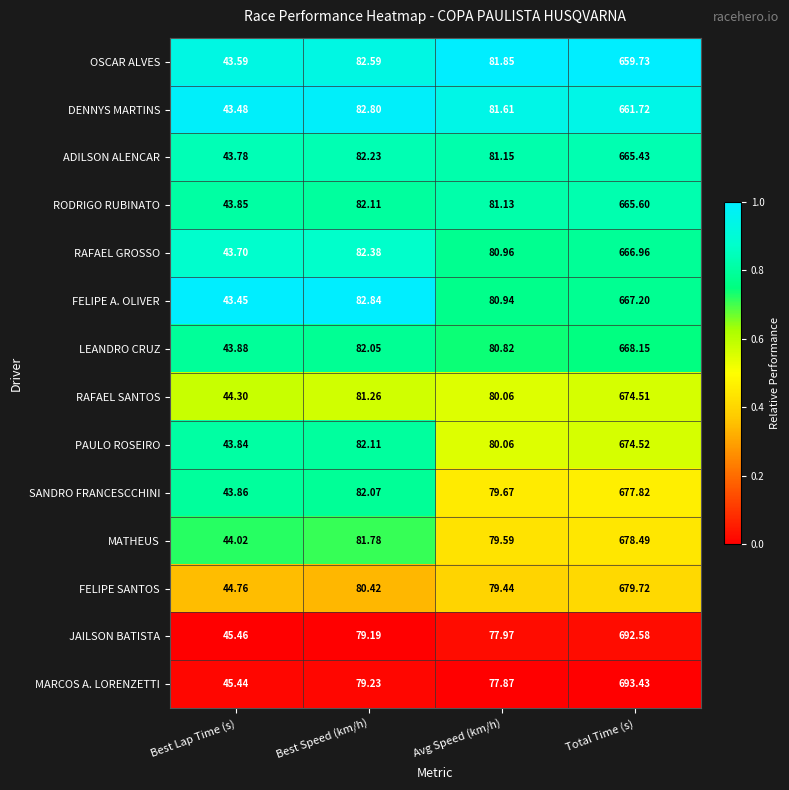

Which series has the largest range (max minus min)?

MARCOS A. LORENZETTI